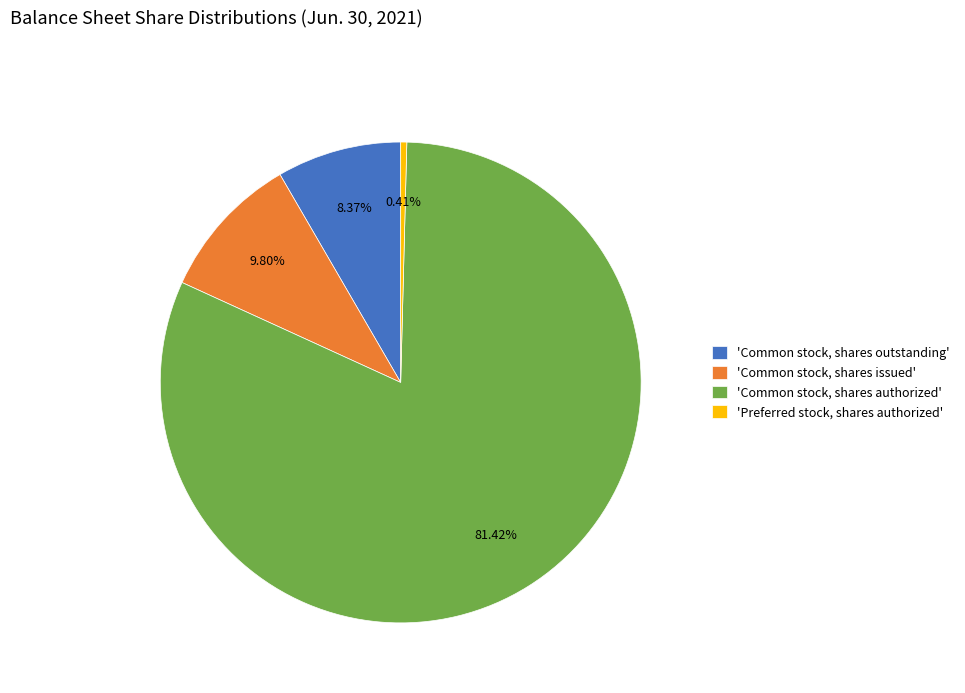

Which category accounts for the majority?

'Common stock, shares authorized'